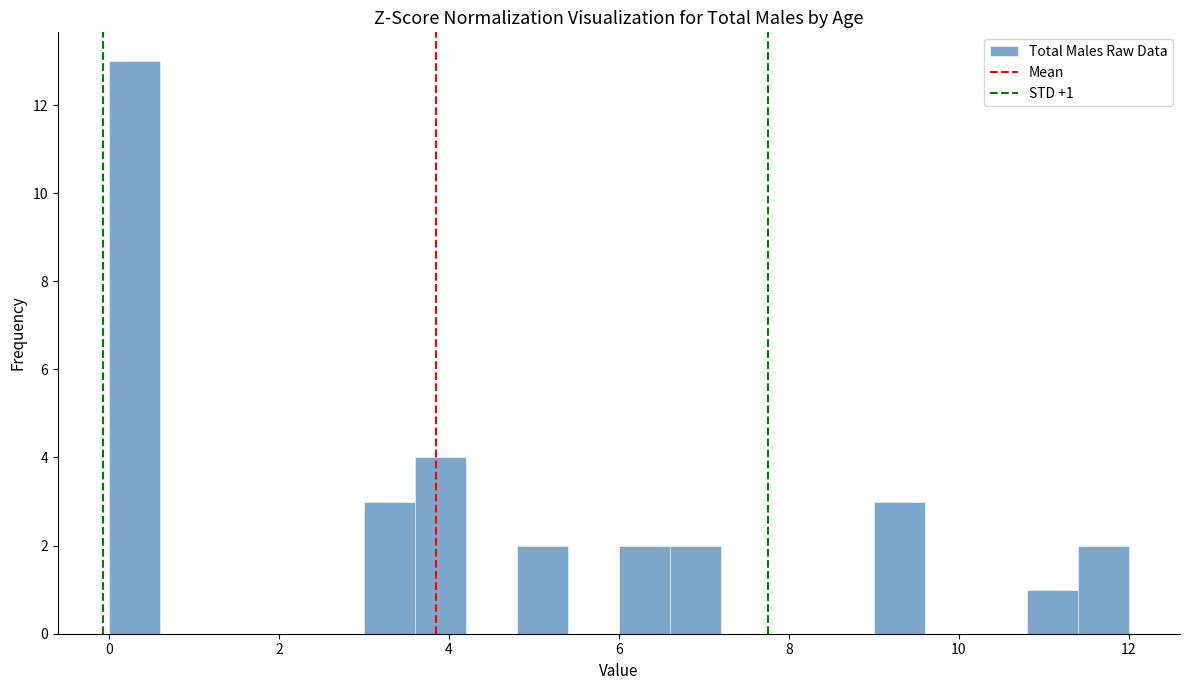

Around what value on the x-axis is the tallest bar? Give the approximate position of its centre, as read against the axis.

0.4